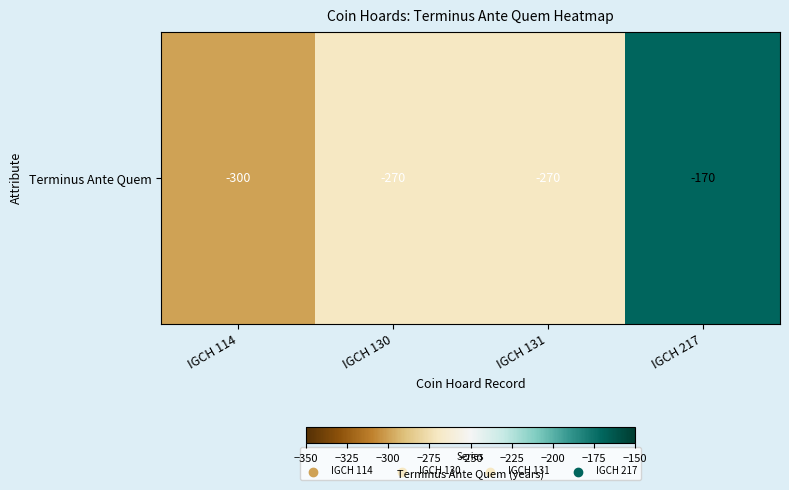

Count the values in the range -270 to -170.

3